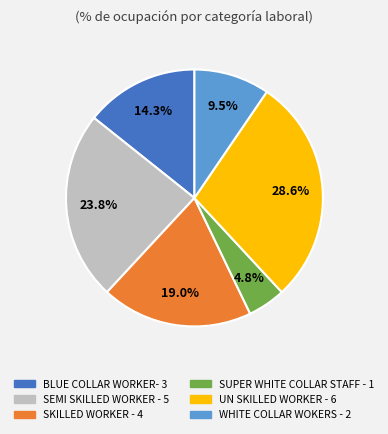

To the nearest percent, what is the average slice percentage?

17%